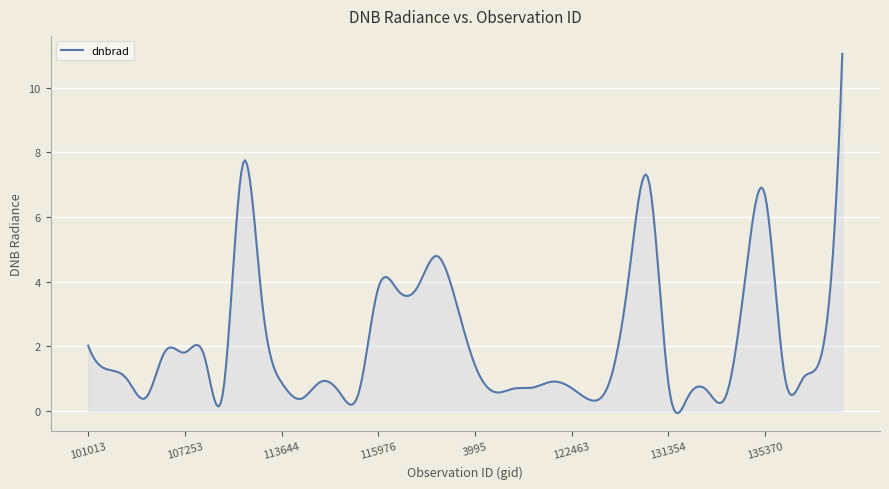

What is the maximum value shown in the chart?

11.0